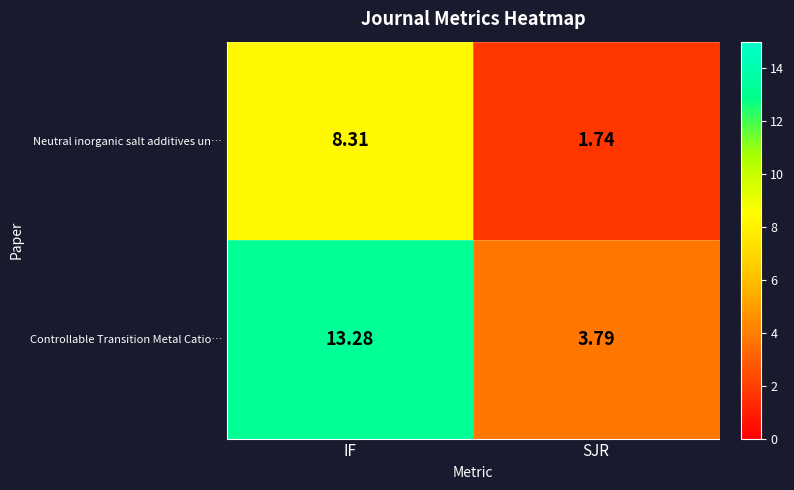

Which series has the largest total across all categories?

Controllable Transition Metal Catio…